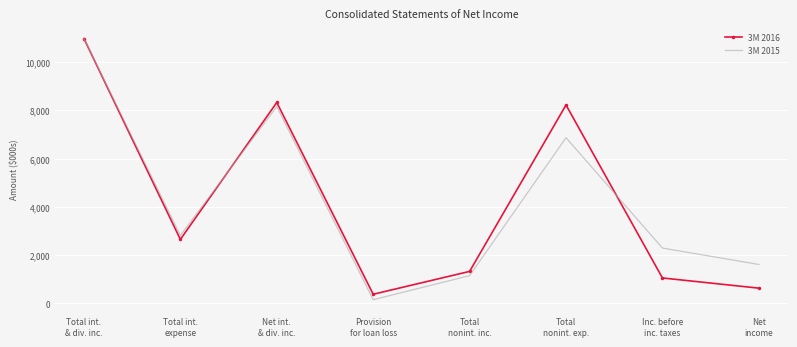

What is the maximum value for 3M 2015?

10974